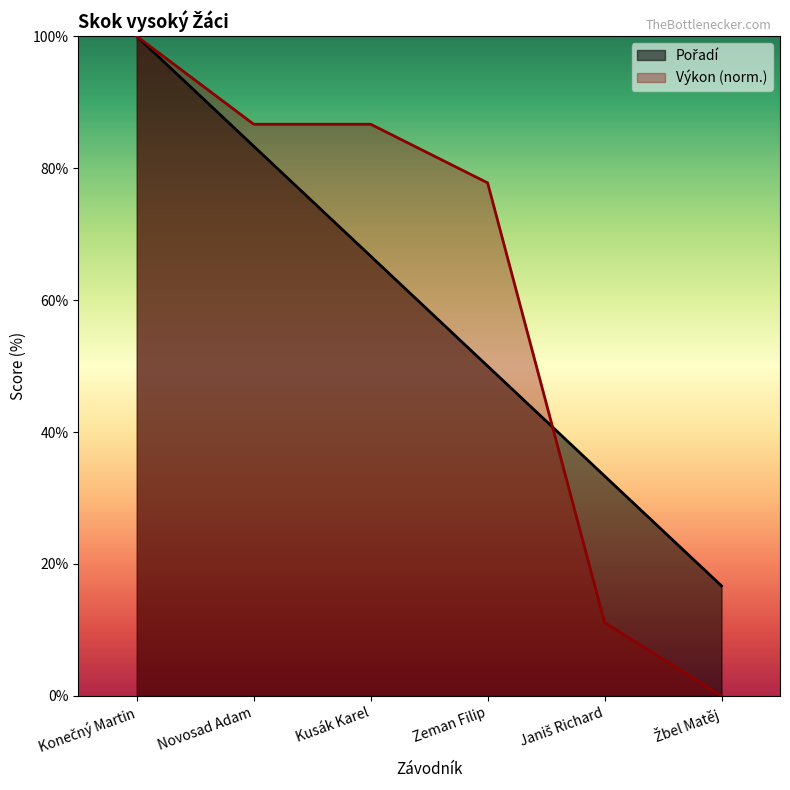

What are all the series names shown in the legend?

Pořadí, Výkon